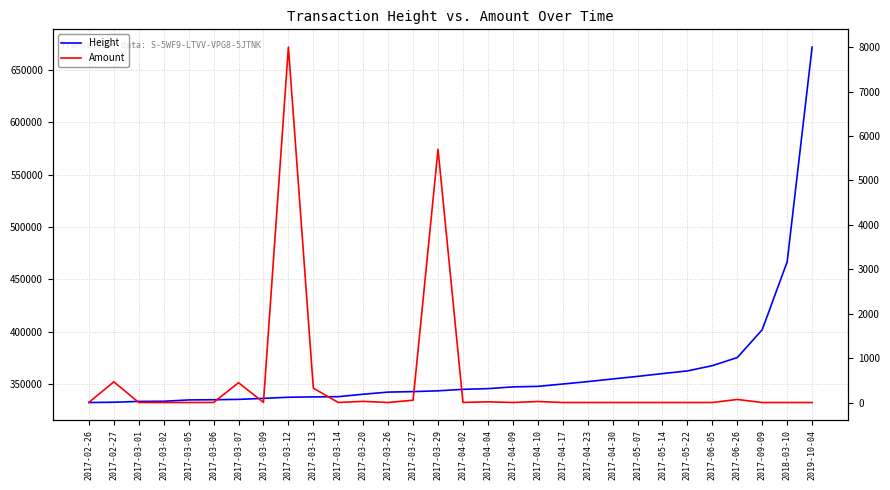

True or false: Height and Amount cross at least once.

False